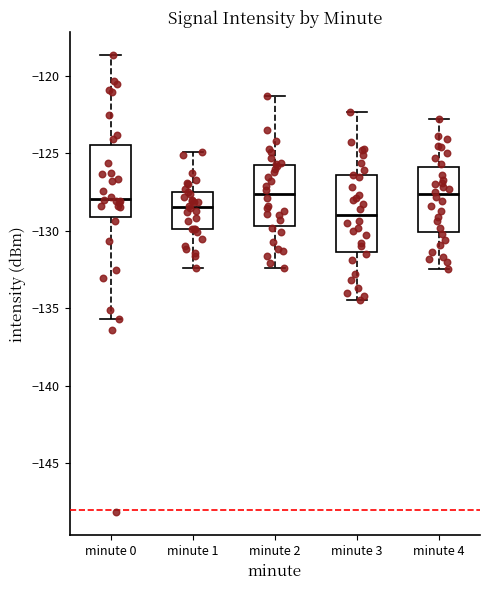

Reading left to right, read every box against the y-axis: the position of its median line, the range the box covers, and the ends of its whiskers. The values are not printed on the chart, so give them approximately, as read against the axis.

minute 0: median -128.0, box -129.0 to -124.5, whiskers -135.5 to -118.5
minute 1: median -128.5, box -130.0 to -127.5, whiskers -132.5 to -125.0
minute 2: median -127.5, box -129.5 to -125.5, whiskers -132.5 to -121.5
minute 3: median -129.0, box -131.5 to -126.5, whiskers -134.5 to -122.5
minute 4: median -127.5, box -130.0 to -126.0, whiskers -132.5 to -123.0